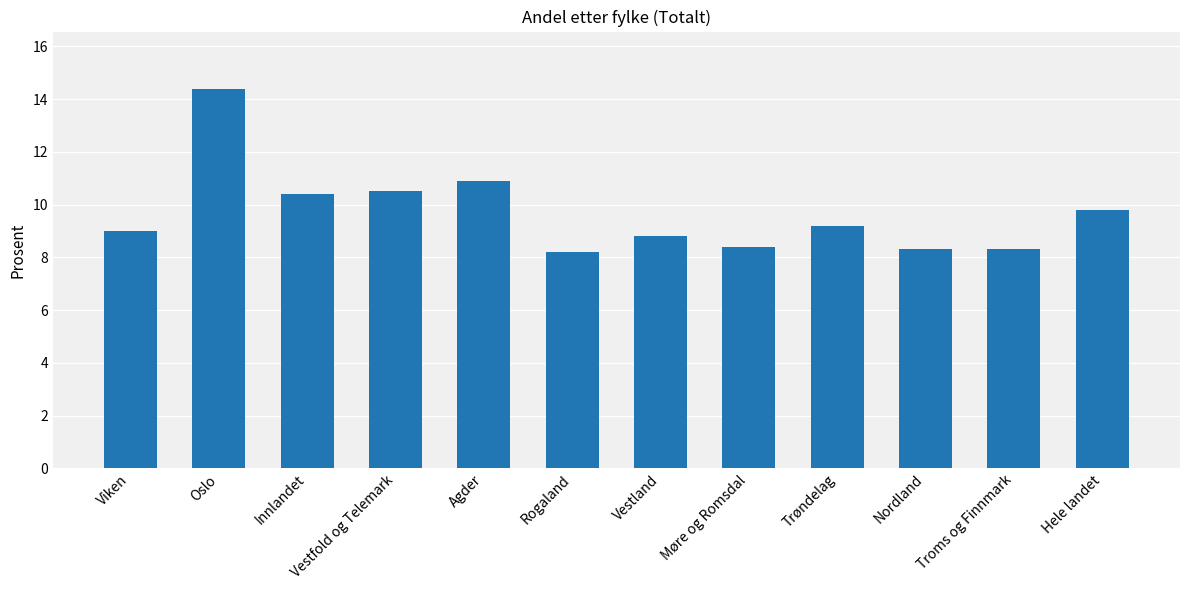

What is the label of the 2nd bar from the left?

Oslo